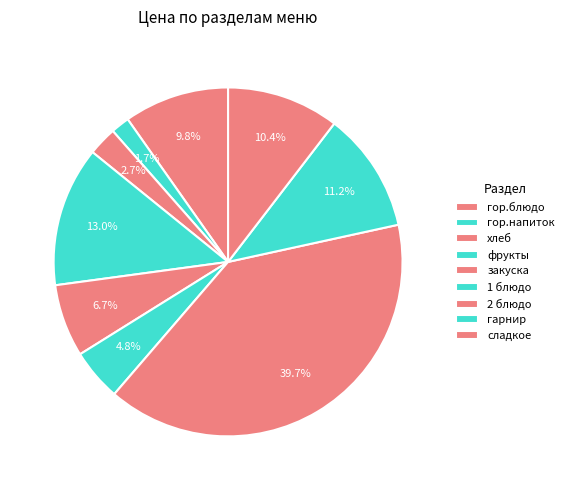

What percentage do 1 блюдо and закуска together represent?

11.5%